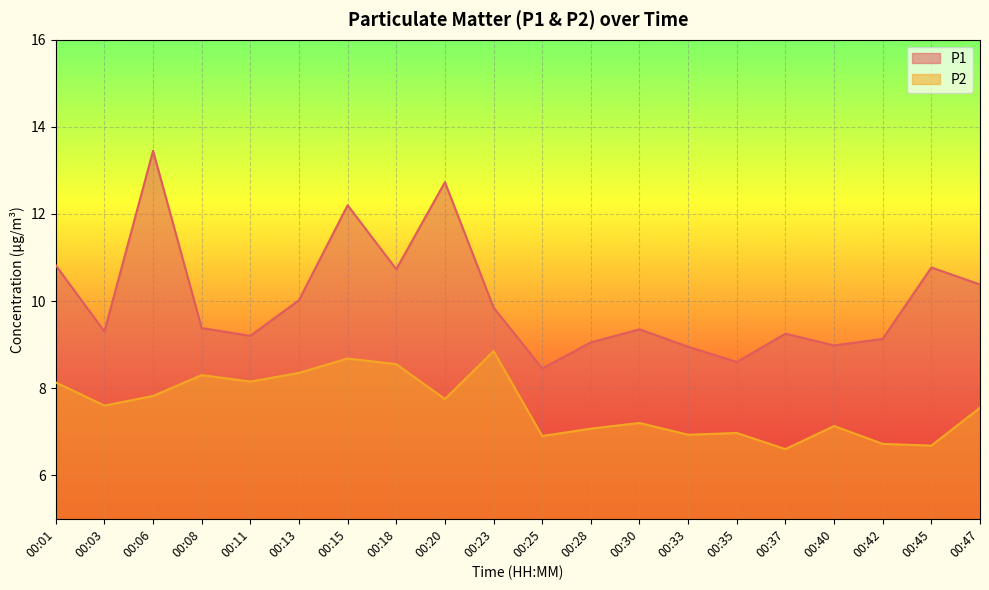

How many series are shown in this chart?

2